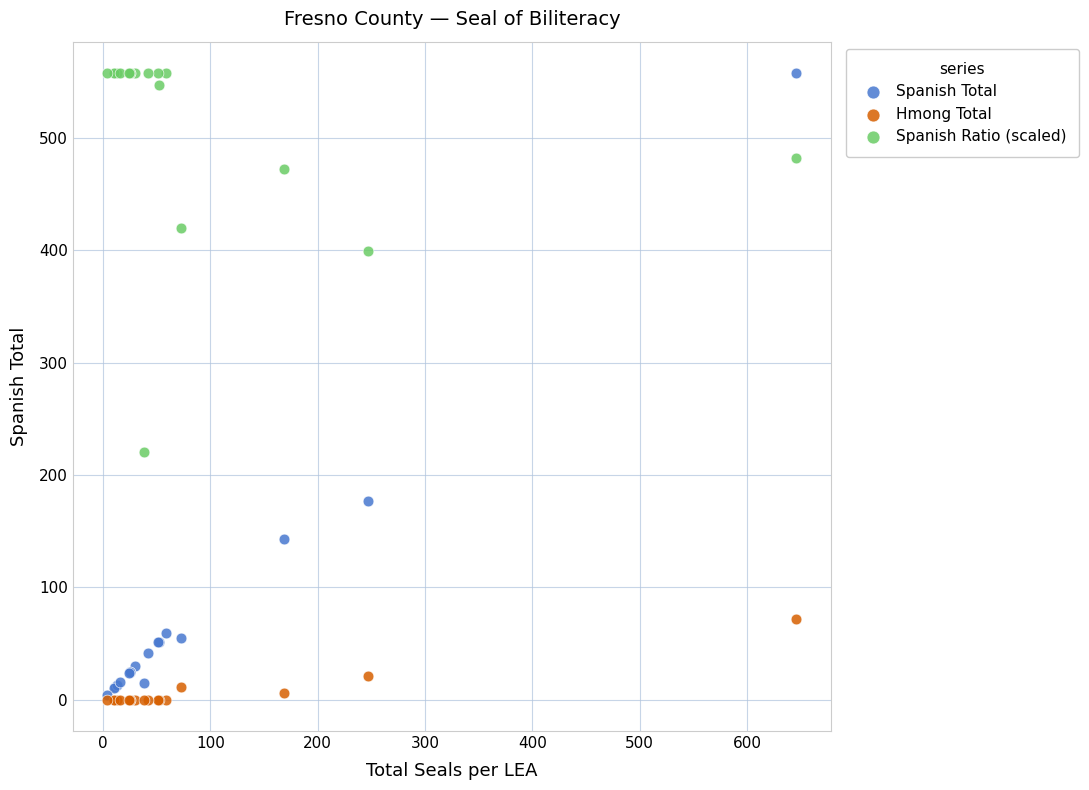

Across all series, what Y value is closest to 279?

220.3